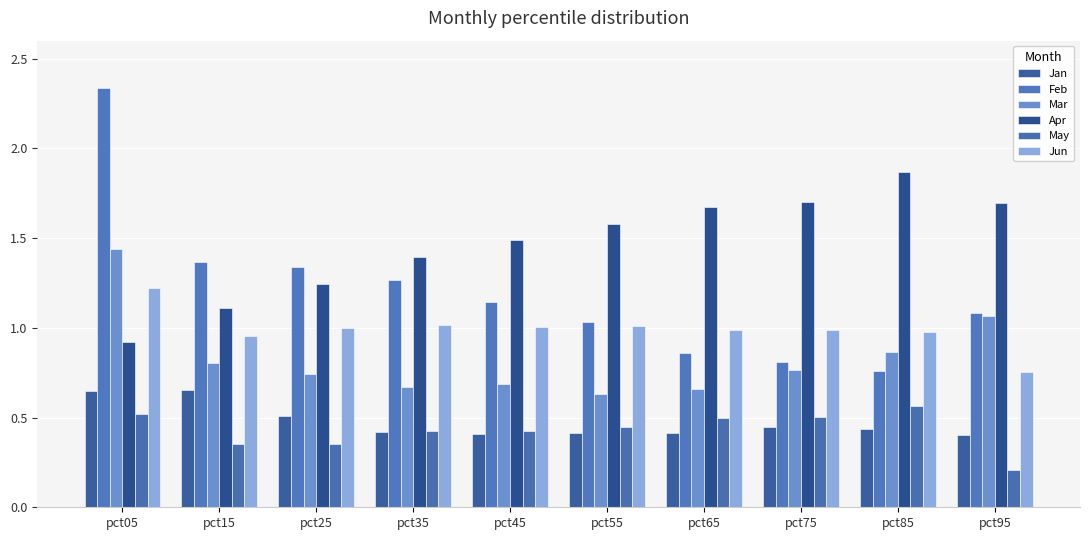

Is the value of Feb at pct45 greater than the value of Mar at pct15?

Yes